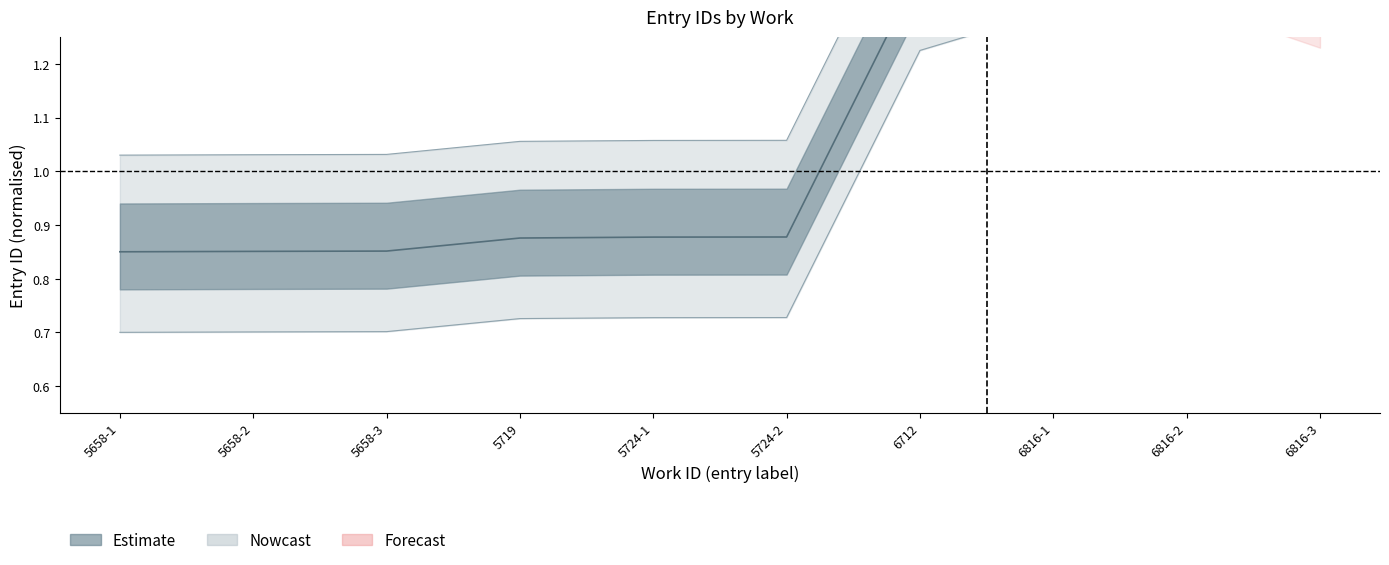

True or false: id_upper and id_mid cross at least once.

False